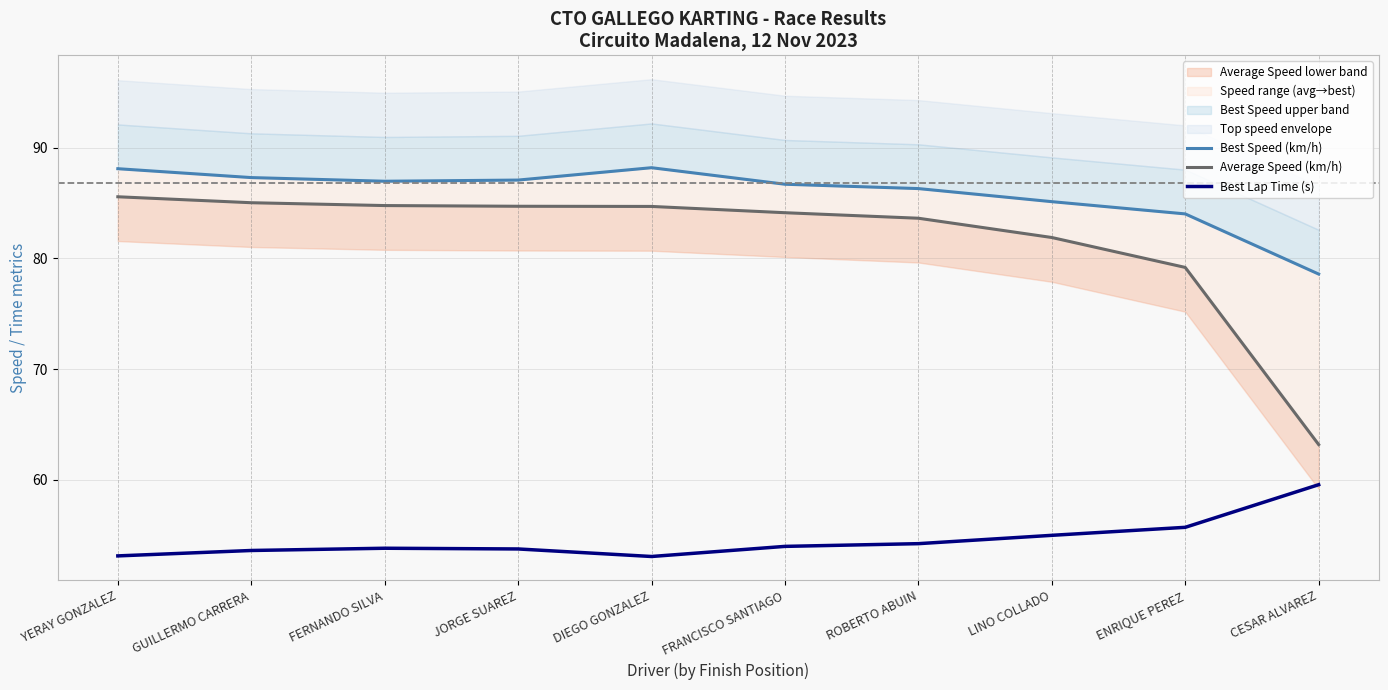

At which label does Average Speed (km/h) first exceed 84?

YERAY GONZALEZ